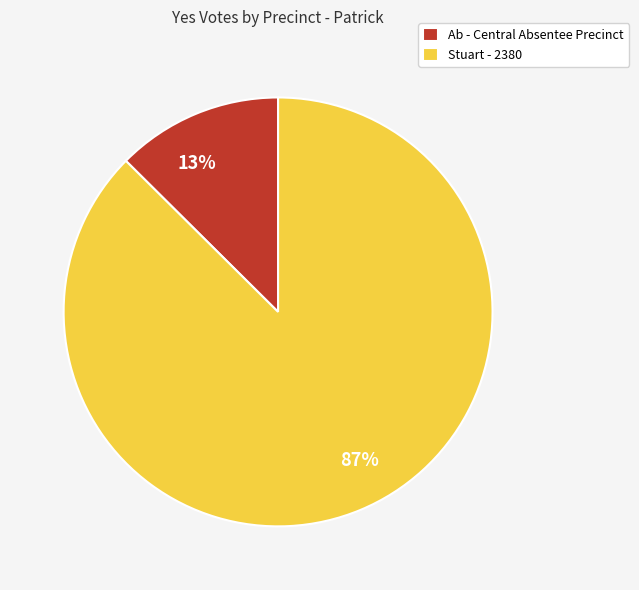

Which category accounts for the majority?

Stuart - 2380